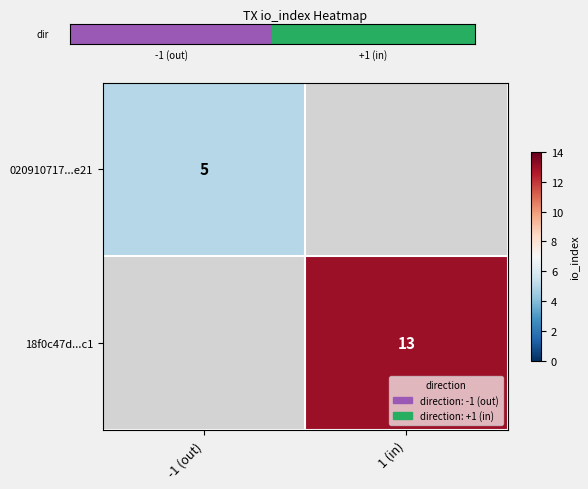

The 18f0c47d...c1 series shows 17 at 1 (in). True or false?

False